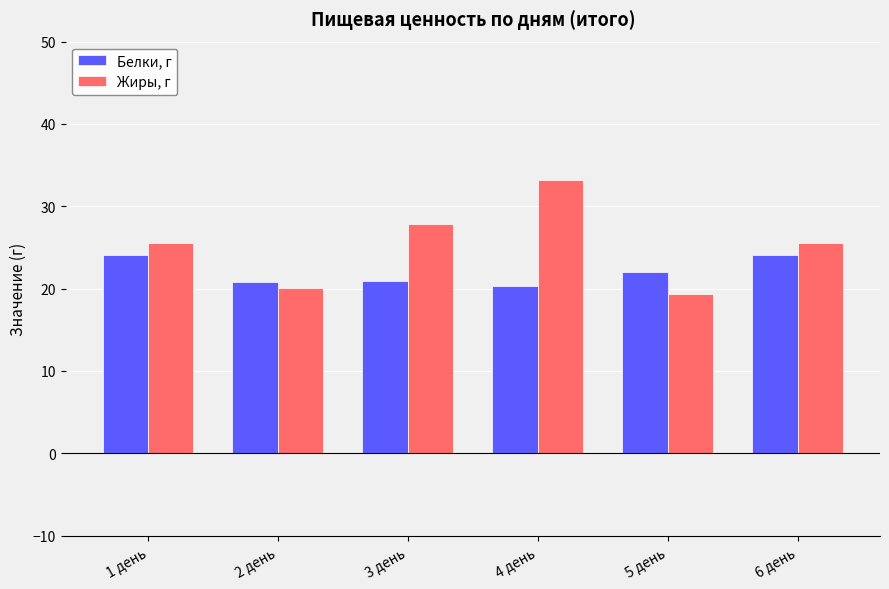

What is the maximum value shown in the chart?

33.2